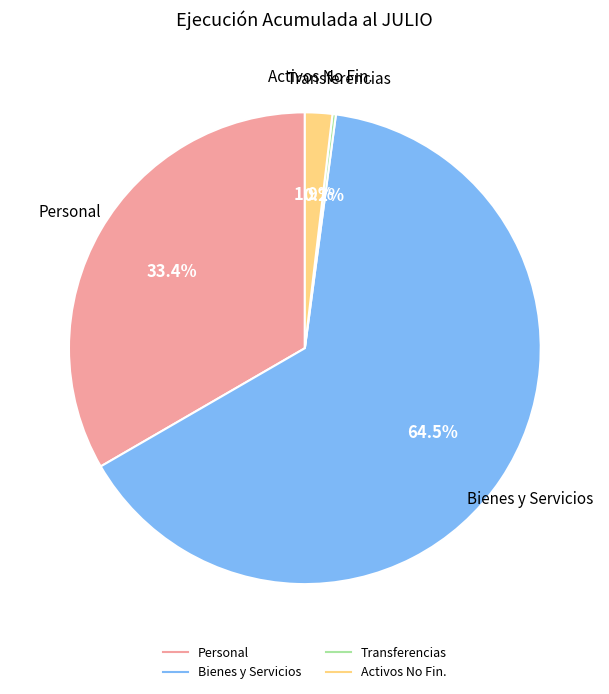

Is there a majority slice in this chart?

Yes